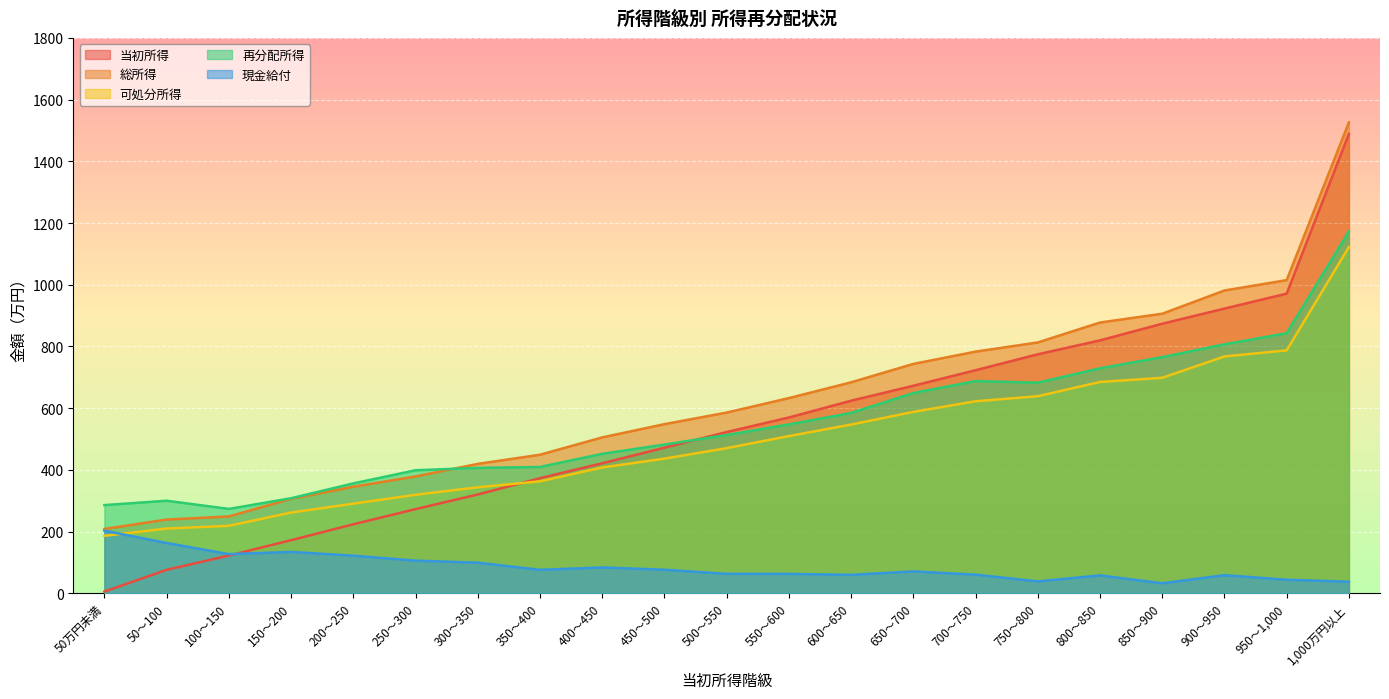

What is the value of the 当初所得 point at the 20th from the left?

971.1